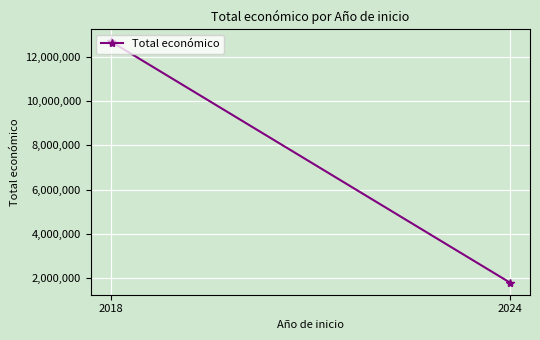

What is the sum of all values?

14504055